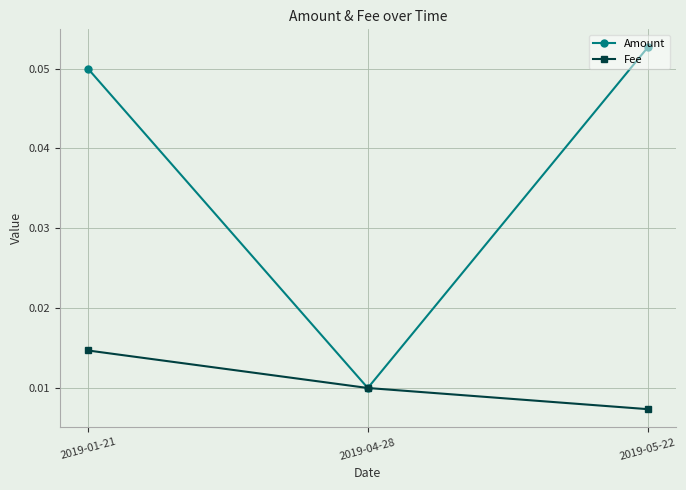

How many lines are shown in the chart?

2